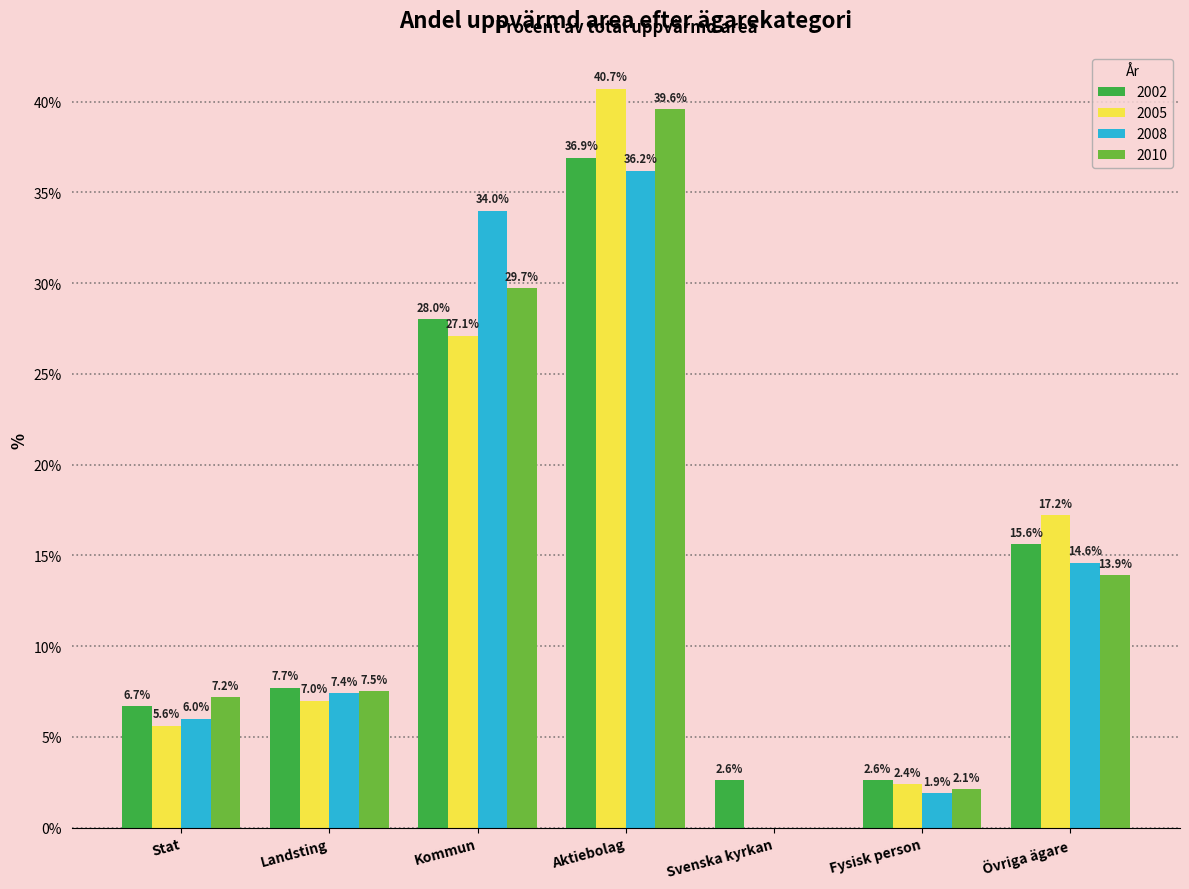

Is the value of 2002 at Landsting greater than the value of 2005 at Övriga ägare?

No